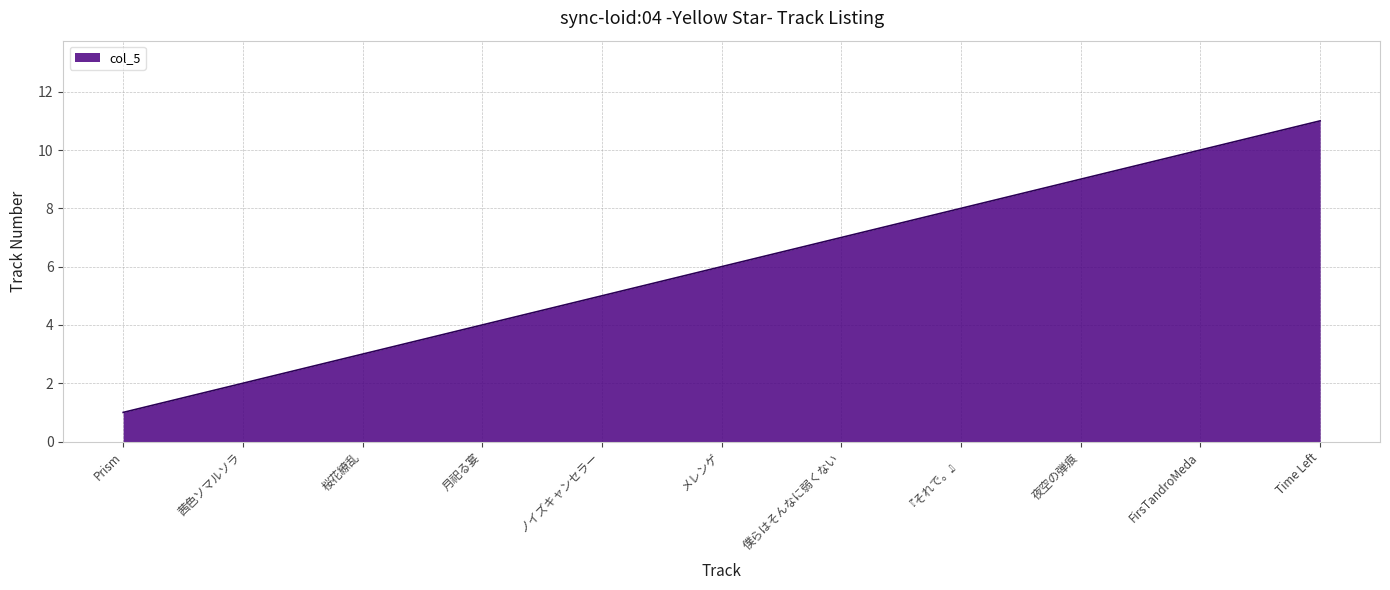

What is the minimum value shown in the chart?

1